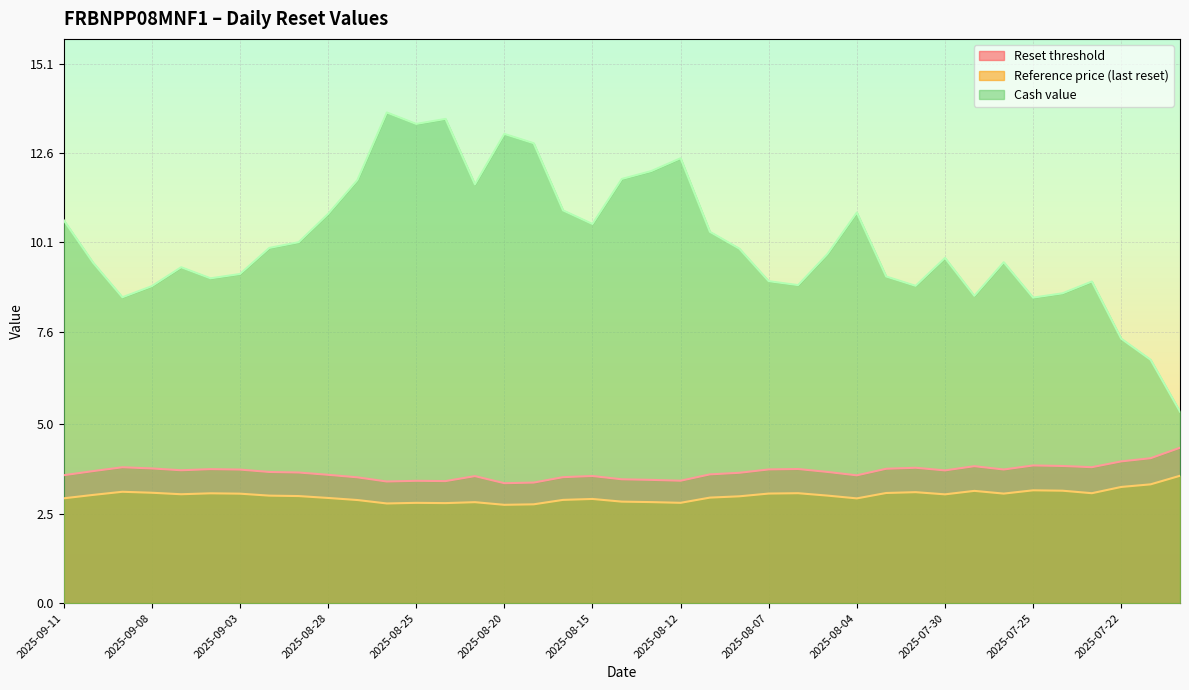

What is the minimum value shown in the chart?

2.8